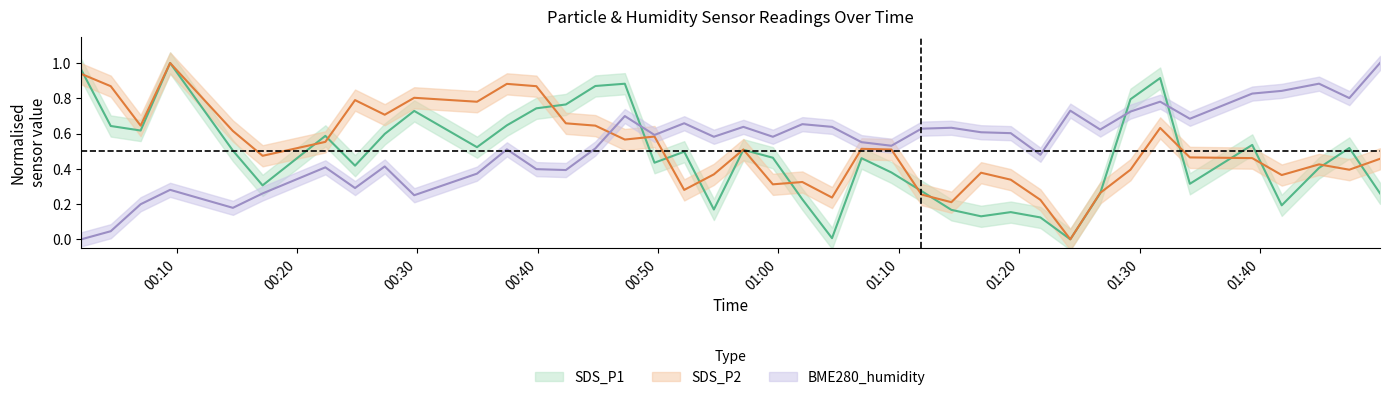

What is the difference between the highest and lowest values at 2022/11/17 01:29:15?

0.4